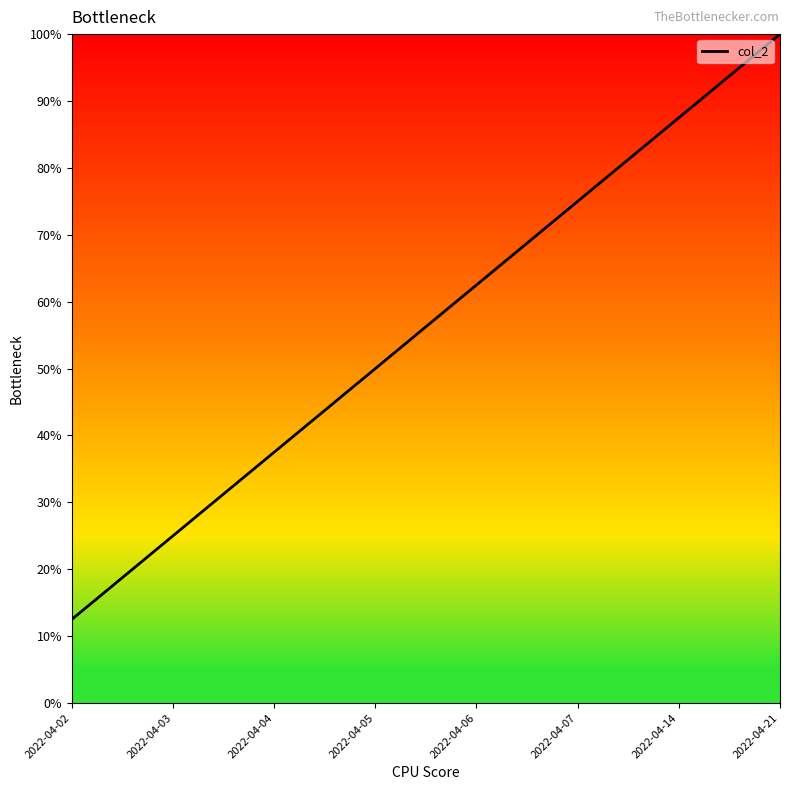

Reading right to left, list all the values displayed in this chart.

2022-04-21=100.0	2022-04-14=87.5	2022-04-07=75.0	2022-04-06=62.5	2022-04-05=50.0	2022-04-04=37.5	2022-04-03=25.0	2022-04-02=12.5